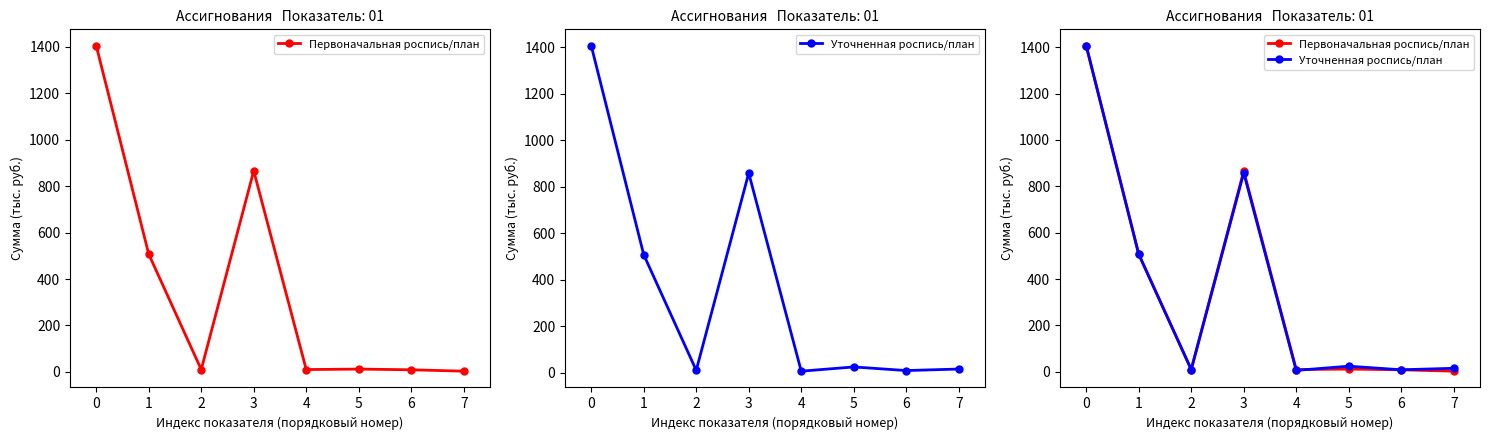

What is the value of the Первоначальная роспись/план point at the 2nd from the left?

507.4